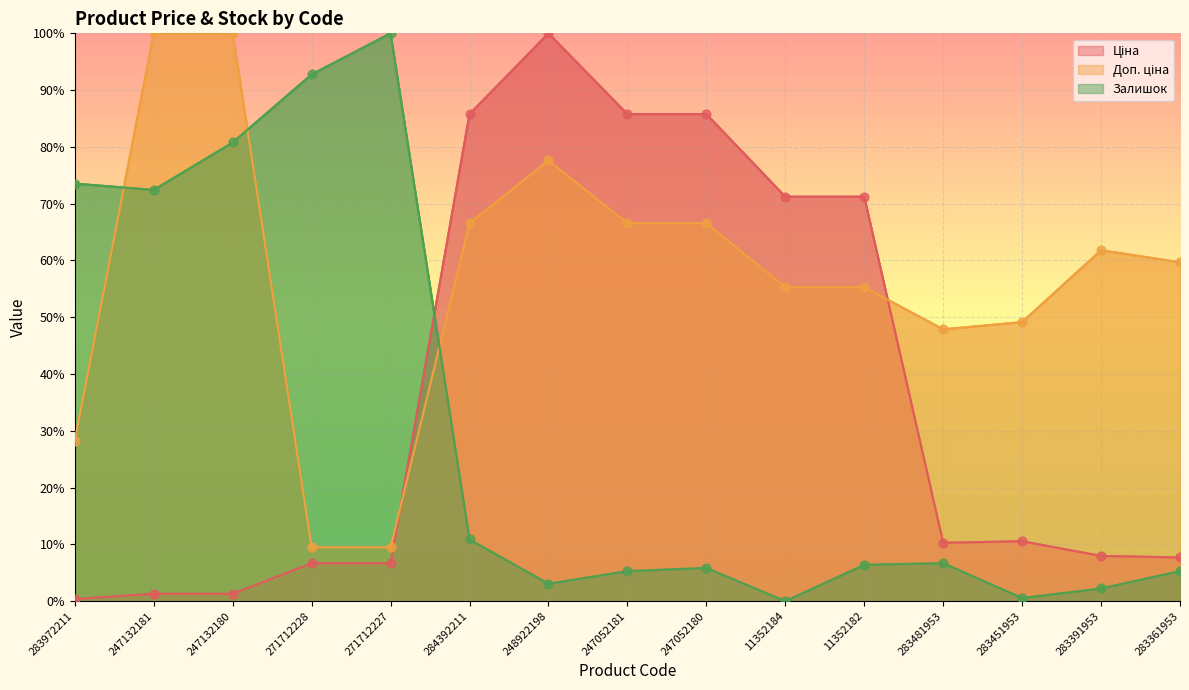

At which category is the sum across all series the highest?

247132180